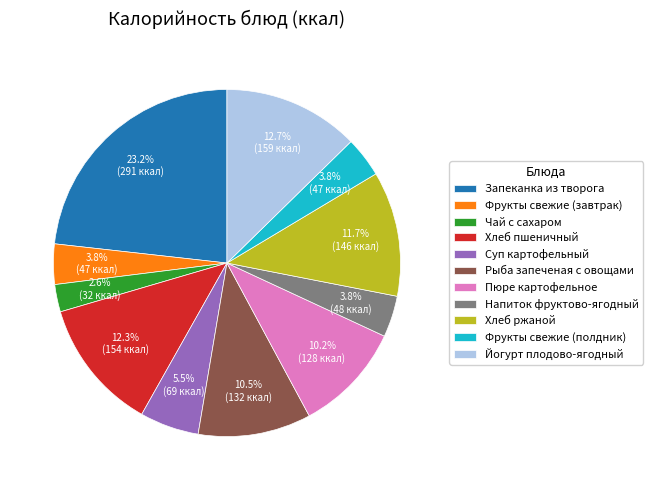

Is there any slice that represents more than half of the pie?

No